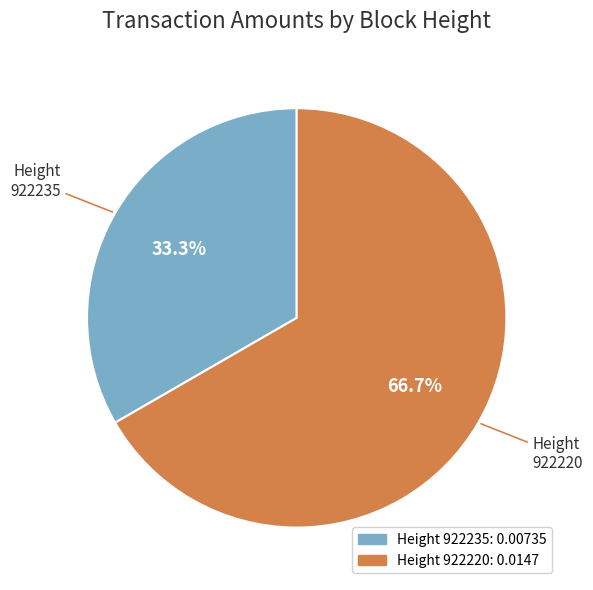

How many segments does this pie chart have?

2